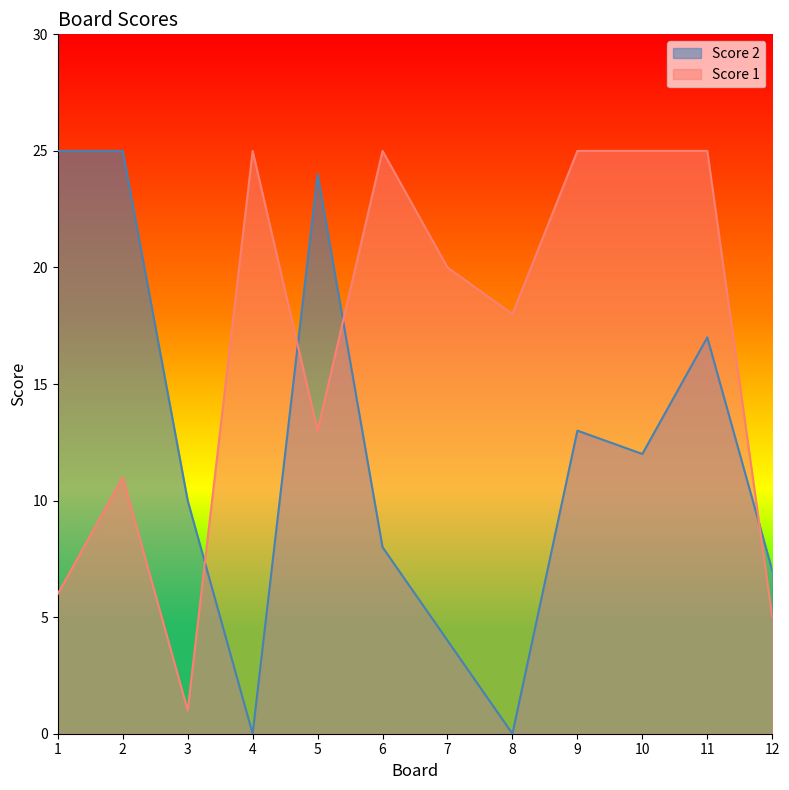

What is the sum of the Score 2 values at 1 and 8?

25